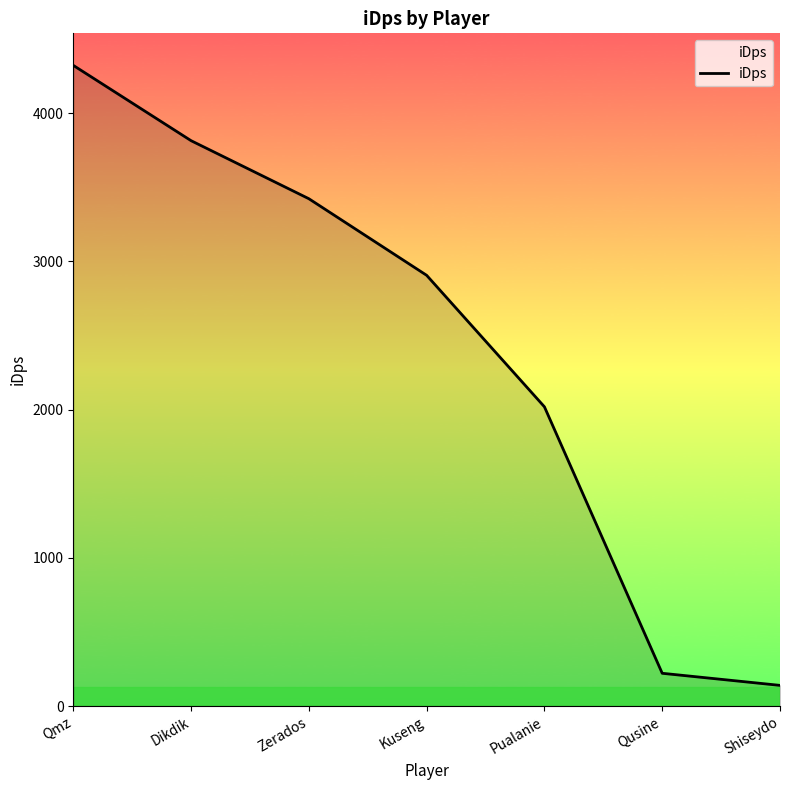

True or false: the data shows 2906.7 at Kuseng.

True